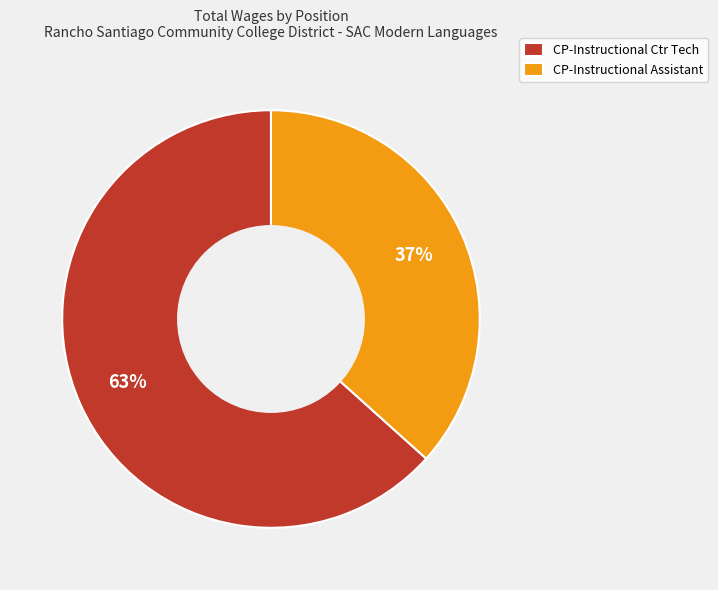

To the nearest percent, what is the average slice percentage?

50%